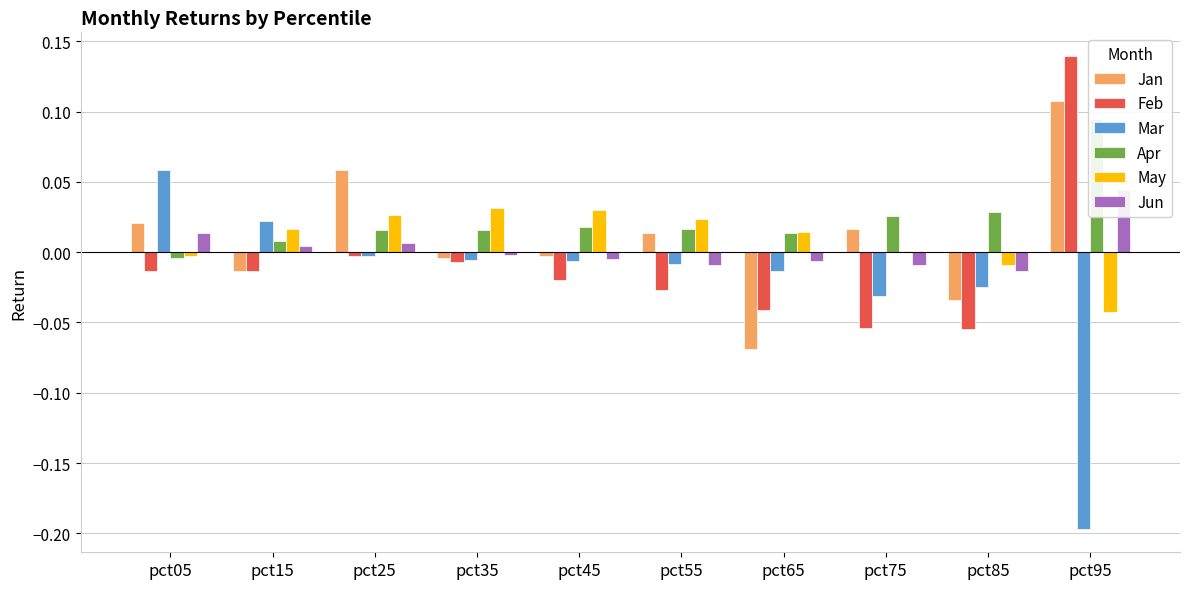

What is the difference between the highest and lowest values at pct05?

0.1